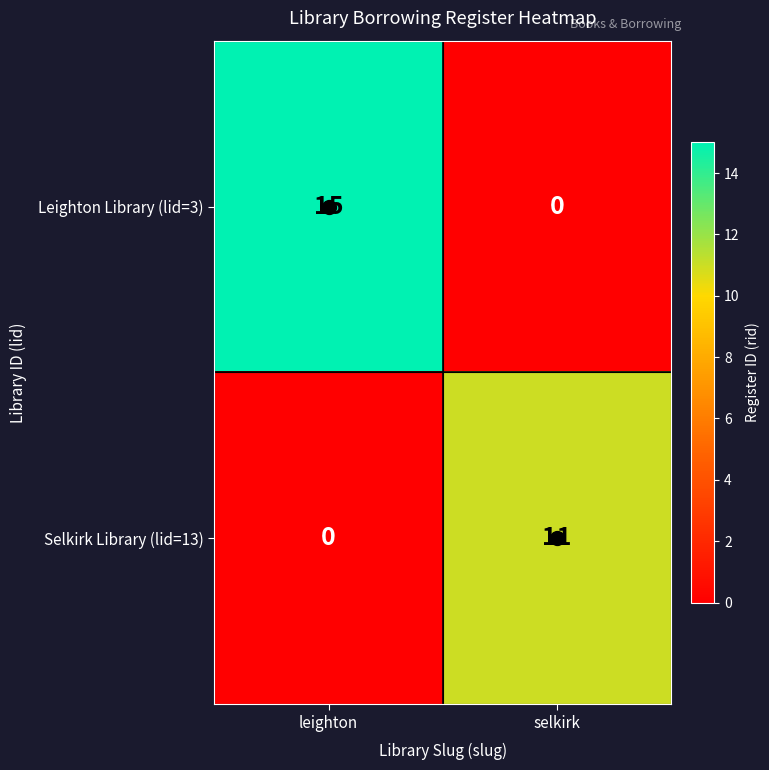

What is the difference between the highest and lowest values at selkirk?

11